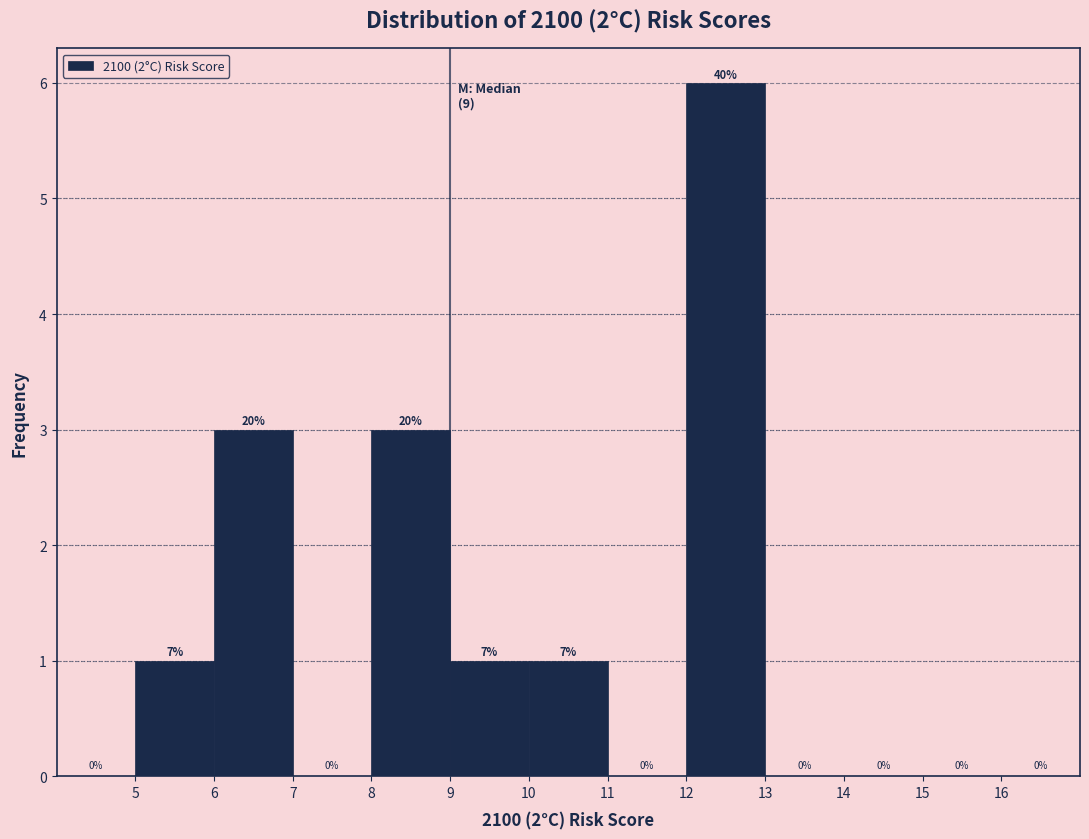

Over which range of the x-axis is the bar tallest?

12 to 13